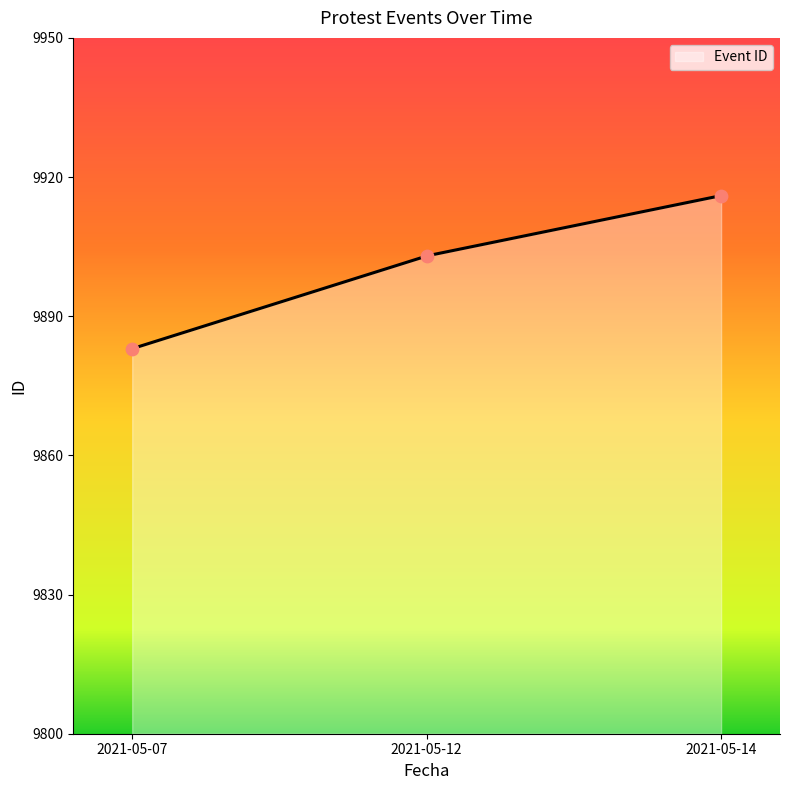

Approximately how many times larger is the value at 2021-05-07 compared to 2021-05-14?

1.0